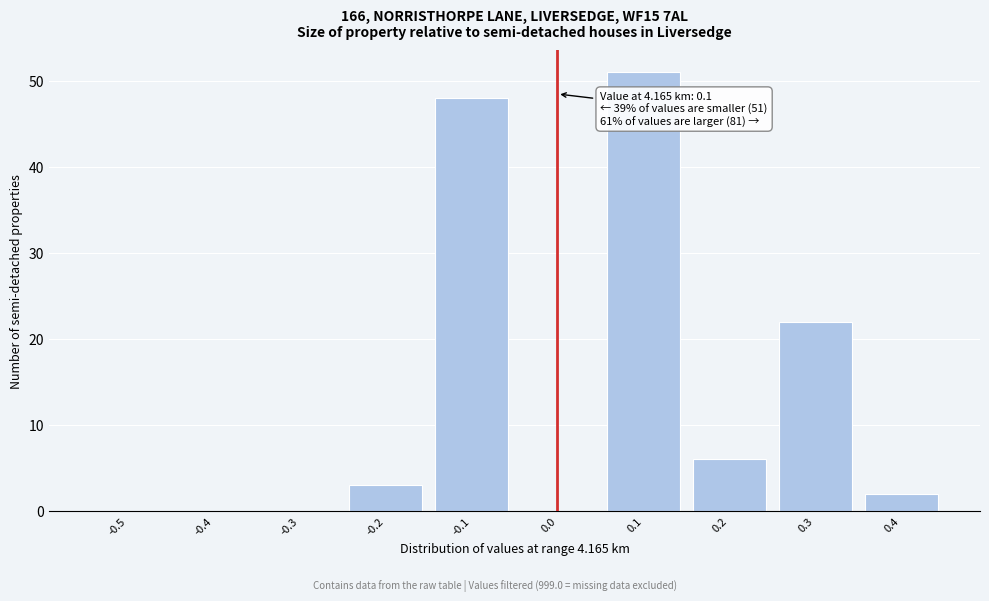

Reading left to right, what are all the values shown in this chart?

-0.5=0	-0.4=0	-0.3=0	-0.2=3	-0.1=48	0.0=0	0.1=51	0.2=6	0.3=22	0.4=2